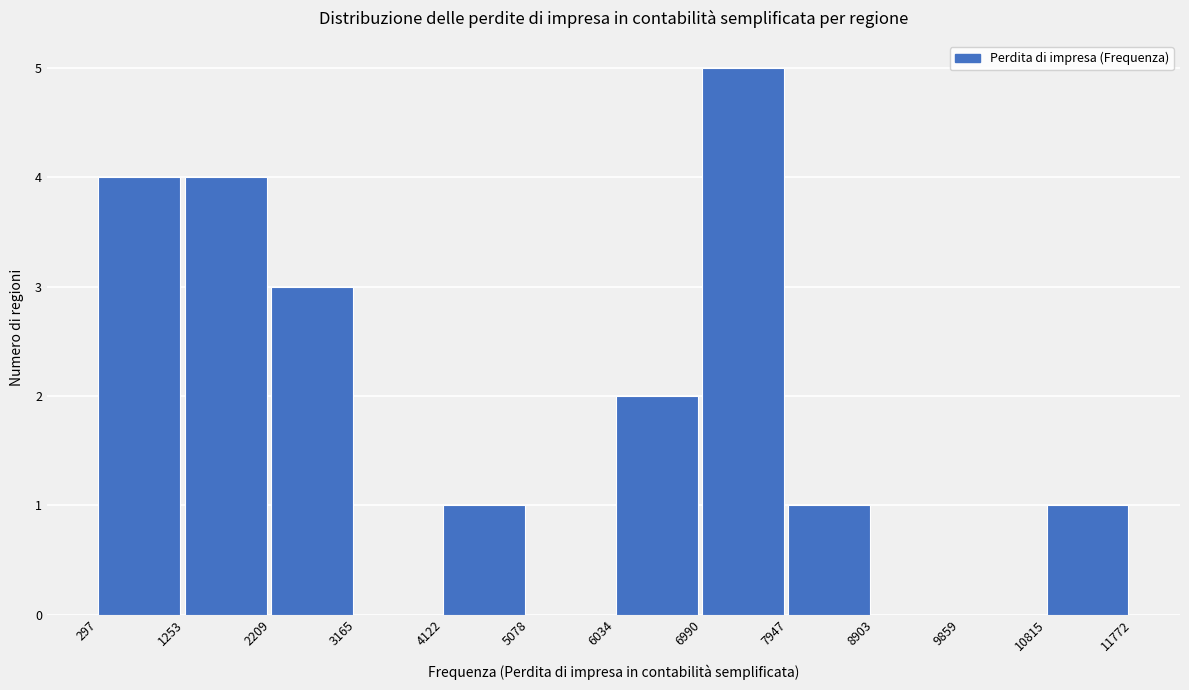

Which range on the x-axis has the tallest bar?

6990 to 7947